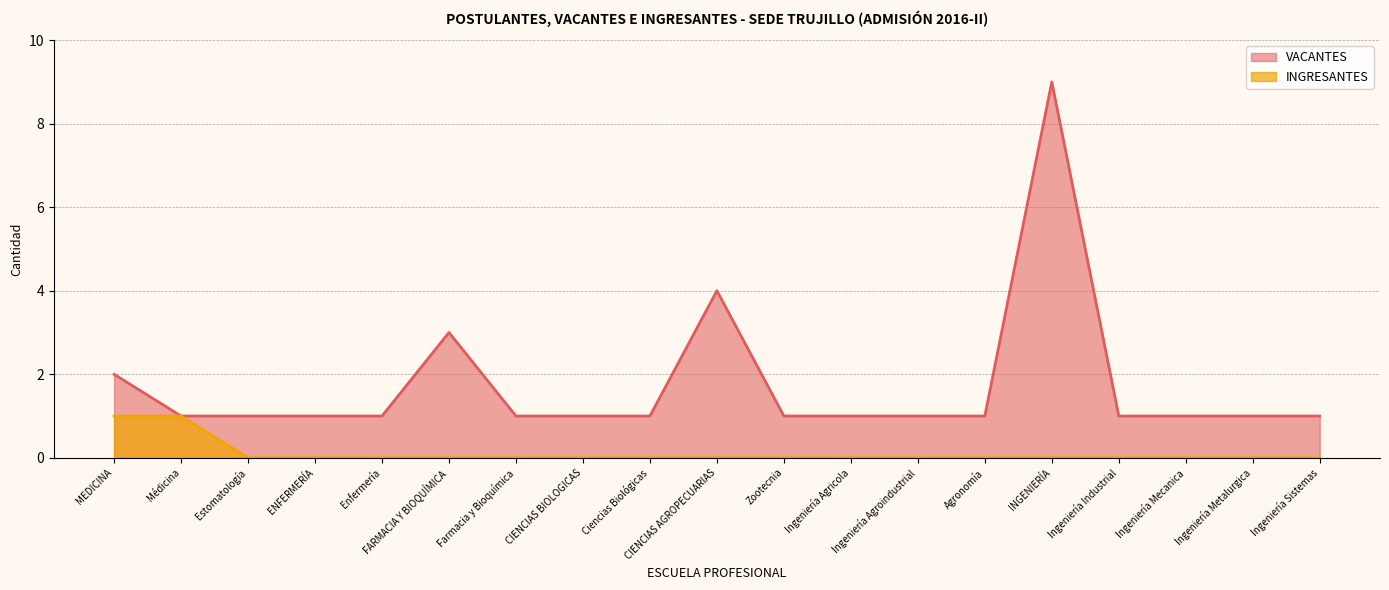

Reading left to right, list all the values displayed in this chart.

VACANTES: 2	1	1	1	1	3	1	1	1	4	1	1	1	1	9	1	1	1	1
INGRESANTES: 1	1	0	0	0	0	0	0	0	0	0	0	0	0	0	0	0	0	0